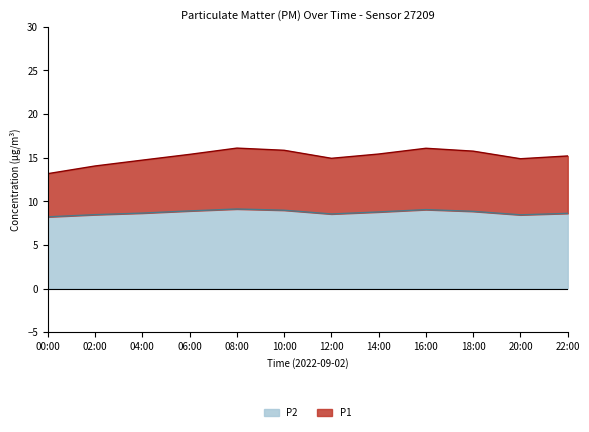

True or false: P2 has a value of 3.3 at 18:00.

False